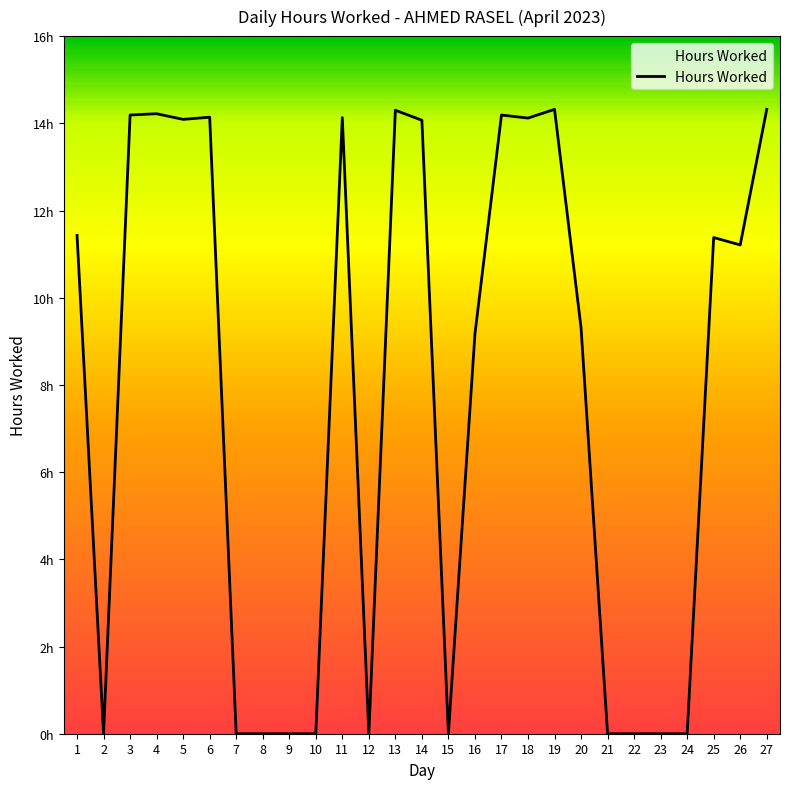

Where is the first local maximum?

4